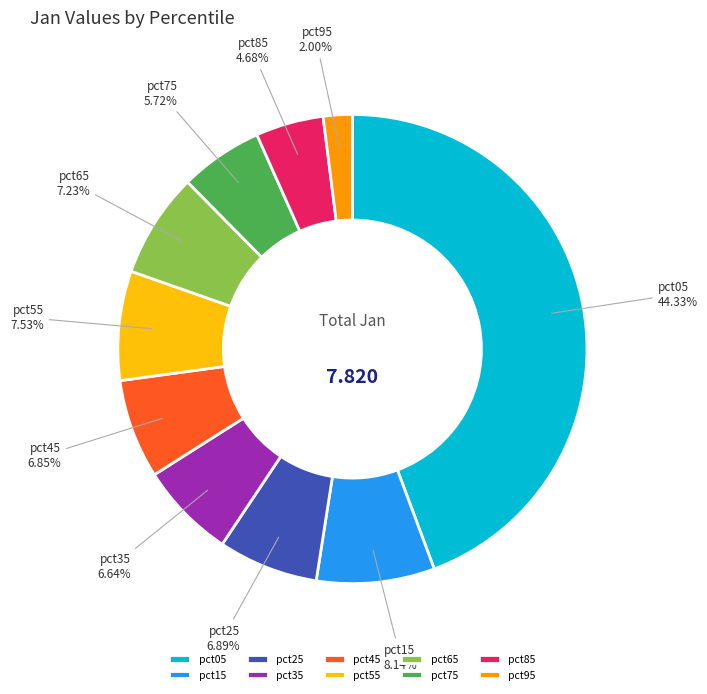

Is pct45 the majority of the pie?

No